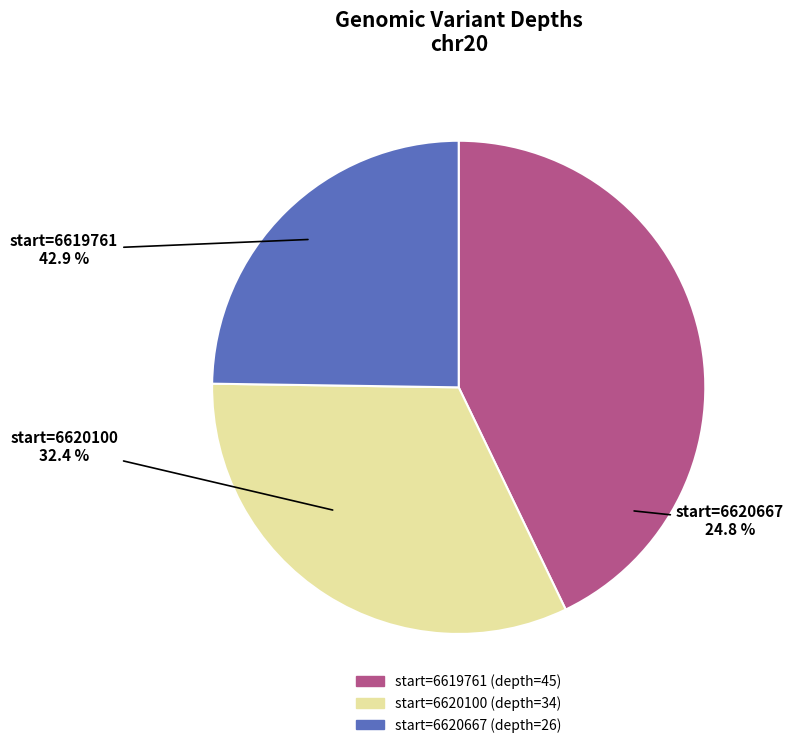

Is it true that 6620100 is 20% of the pie?

False